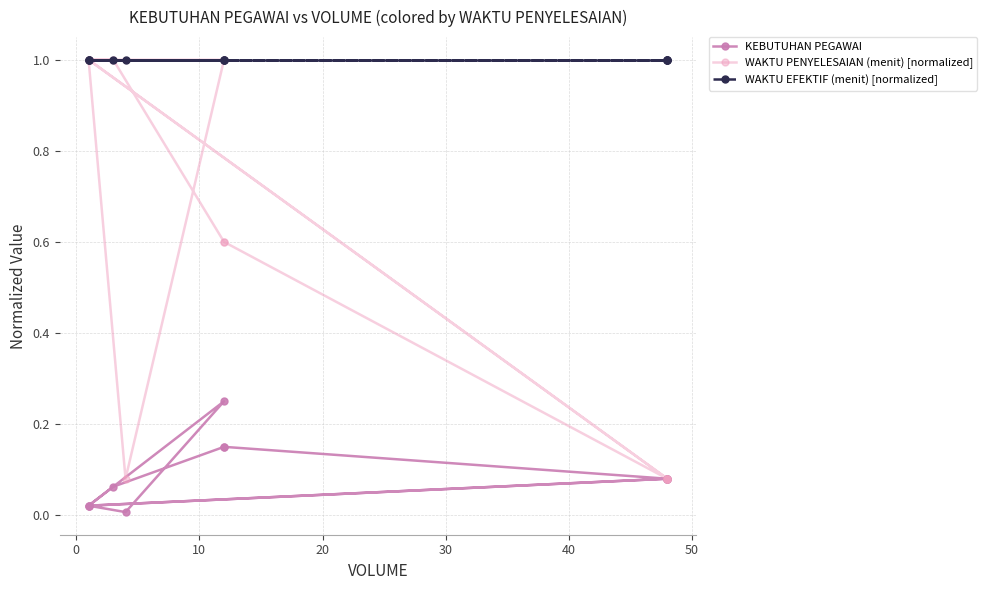

What is the spread (max minus min) of values at 10?

0.9